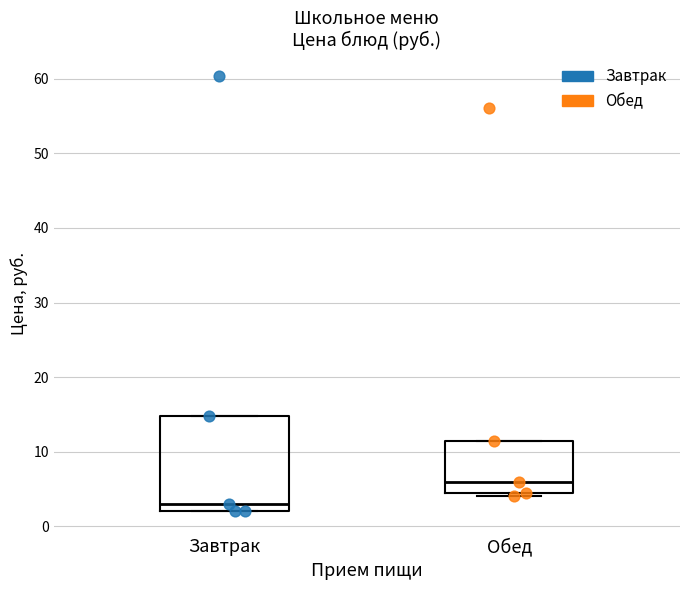

Where does the median line of the box for Завтрак sit on the y-axis? The values are not printed on the chart, so give them approximately, as read against the axis.

3